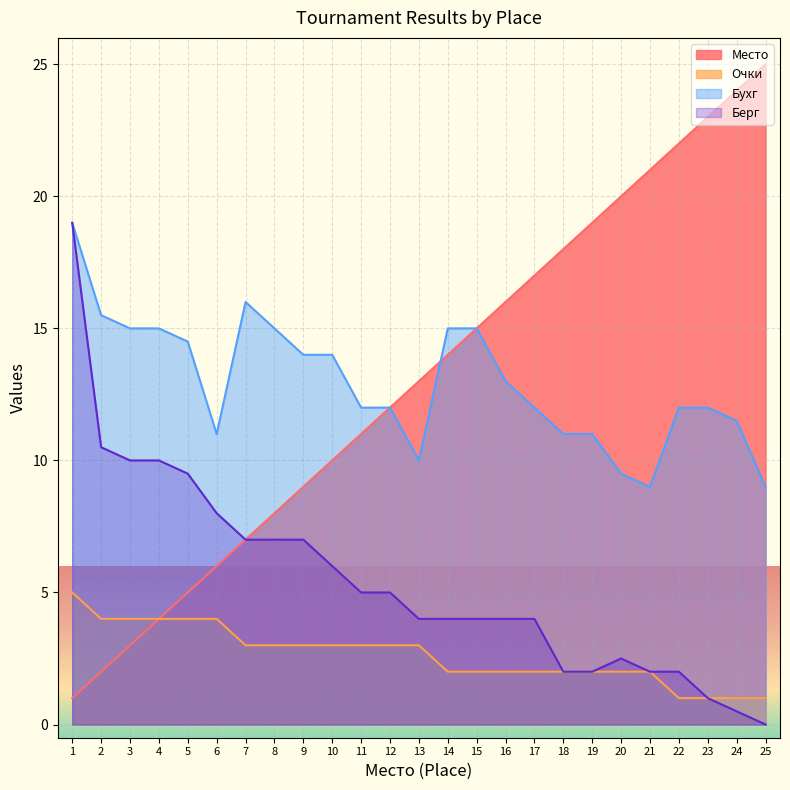

At which label does Очки first exceed 3?

1